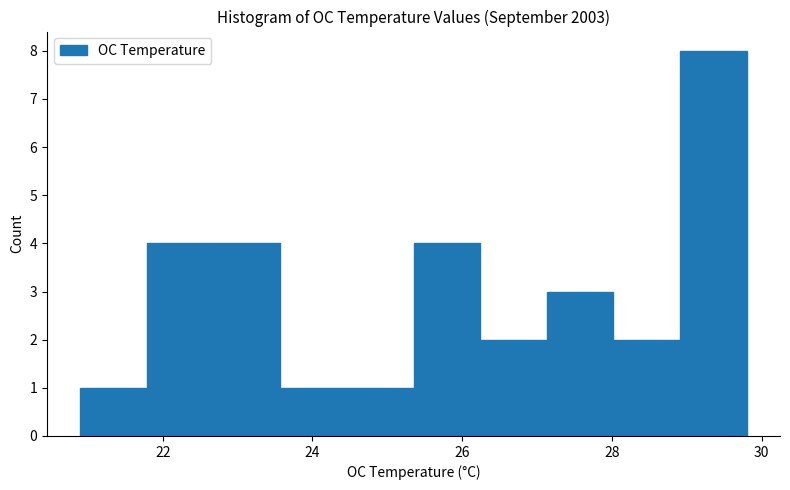

How tall is the bar that spans 24.4 to 25.4 on the x-axis? Neither the bar edges nor the heights are printed on the chart, so give them approximately, as read against the axes.

1